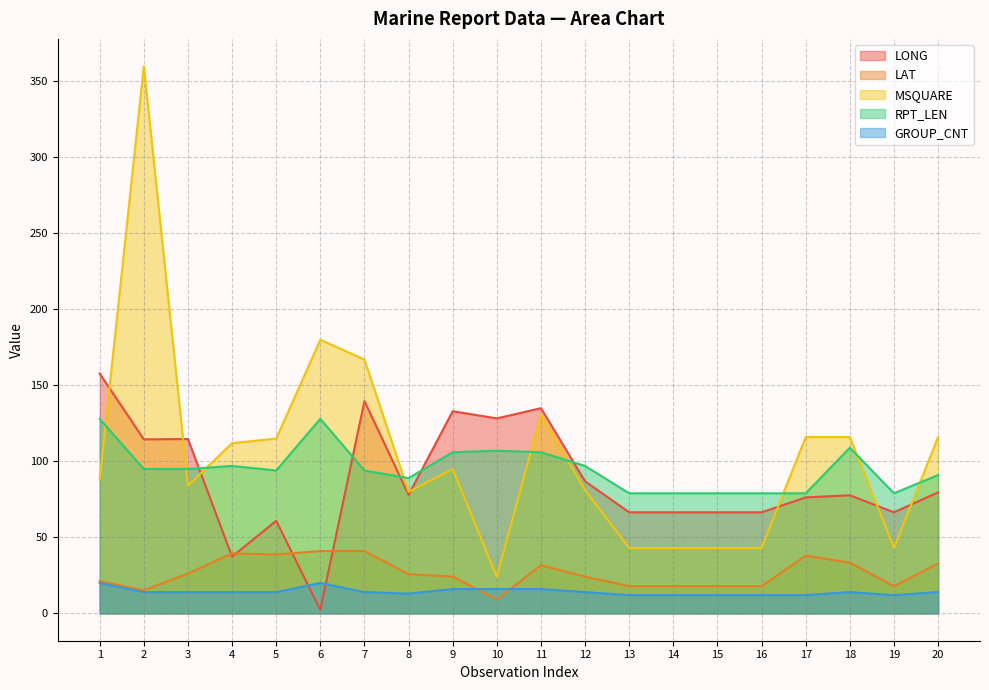

Reading right to left, list all the values displayed in this chart.

LONG: 79.6	66.5	77.7	76.3	66.5	66.5	66.5	66.5	86.9	135.0	128.3	133.0	78.0	139.7	2.3	60.9	37.3	114.7	114.5	157.8
LAT: 32.8	17.9	33.4	38.0	17.9	17.9	17.9	17.9	24.1	31.7	9.1	24.2	25.8	41.0	41.0	38.7	39.5	26.2	15.2	21.2
MSQUARE: 116.0	43.0	116.0	116.0	43.0	43.0	43.0	43.0	81.0	131.0	24.0	95.0	80.0	167.0	180.0	115.0	112.0	84.0	360.0	88.0
RPT_LEN: 91.0	79.0	109.0	79.0	79.0	79.0	79.0	79.0	97.0	106.0	107.0	106.0	89.0	94.0	128.0	94.0	97.0	95.0	95.0	128.0
GROUP_CNT: 14.0	12.0	14.0	12.0	12.0	12.0	12.0	12.0	14.0	16.0	16.0	16.0	13.0	14.0	20.0	14.0	14.0	14.0	14.0	20.0